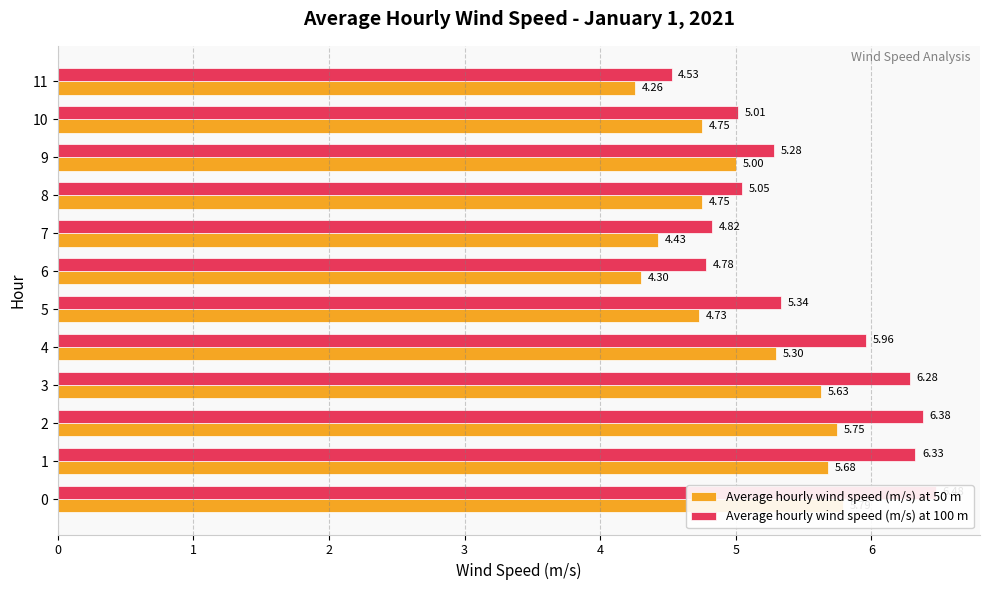

Between 5 and 11, which series saw the biggest shift?

Average hourly wind speed (m/s) at 100 m